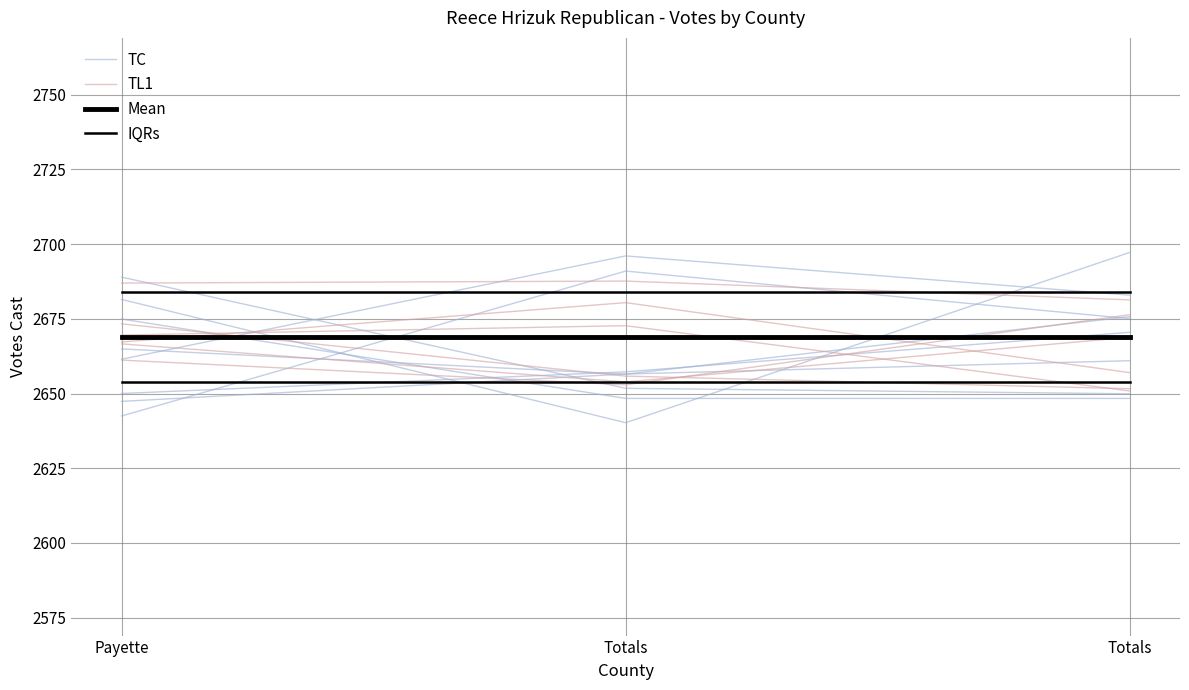

Is it true that TC equals 2696.0 at Totals?

True